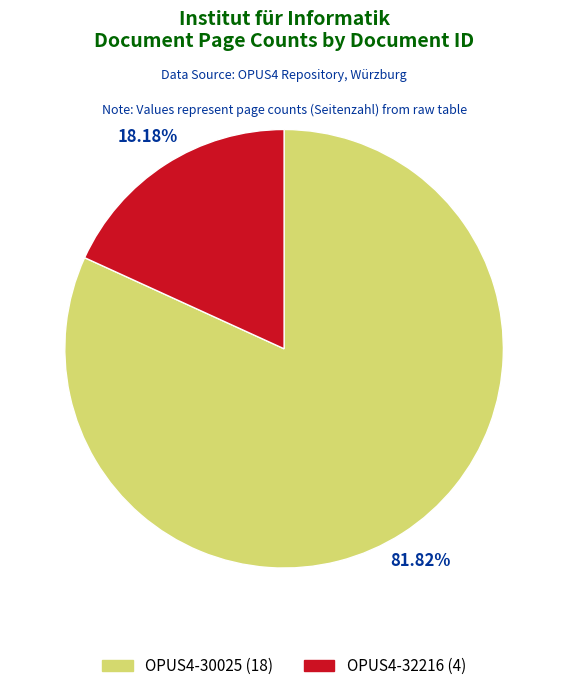

What is the majority slice?

OPUS4-30025